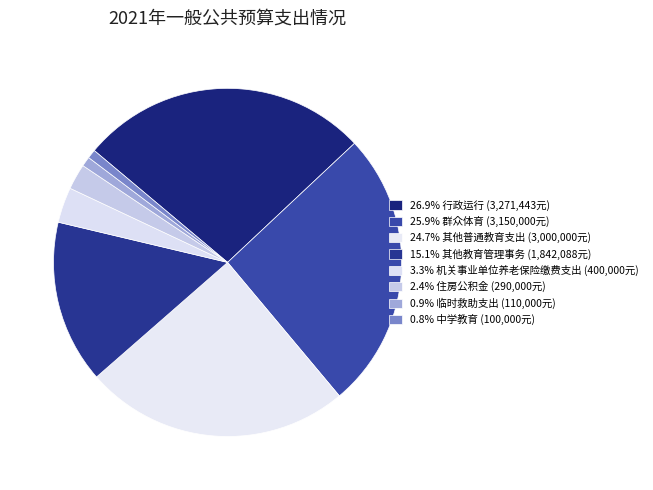

The 中学教育 slice represents 11% of the pie. True or false?

False